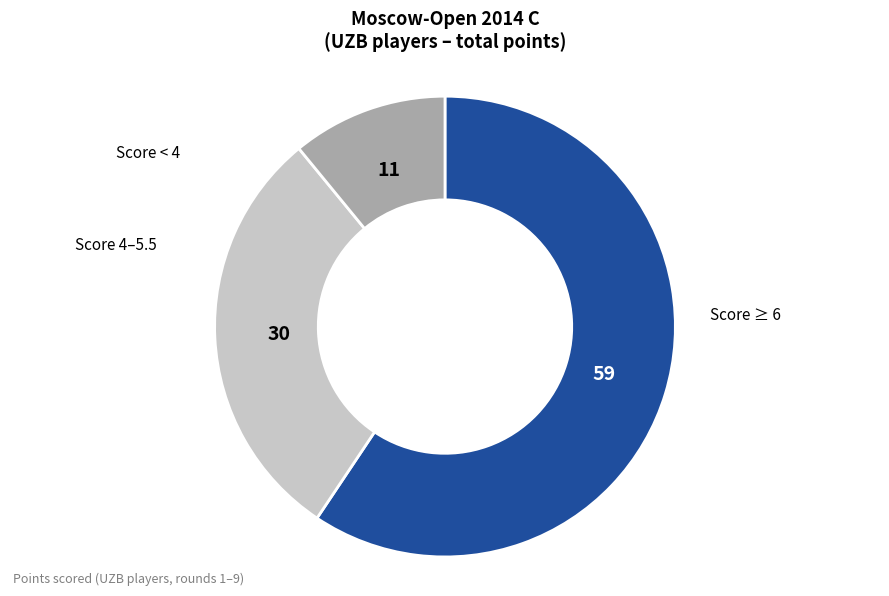

Does any single category account for the majority?

Yes